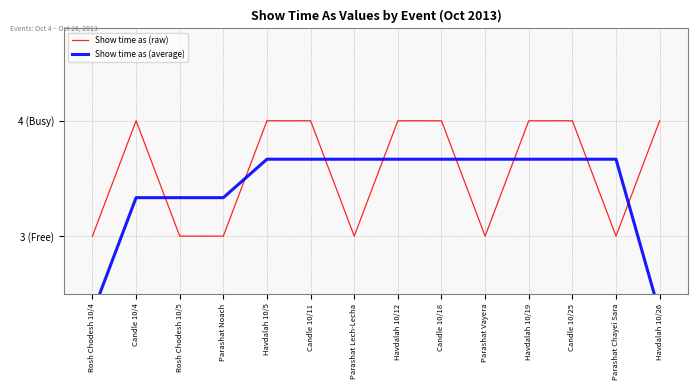

Where is the first local maximum for Show time as (raw)?

Candle 10/4